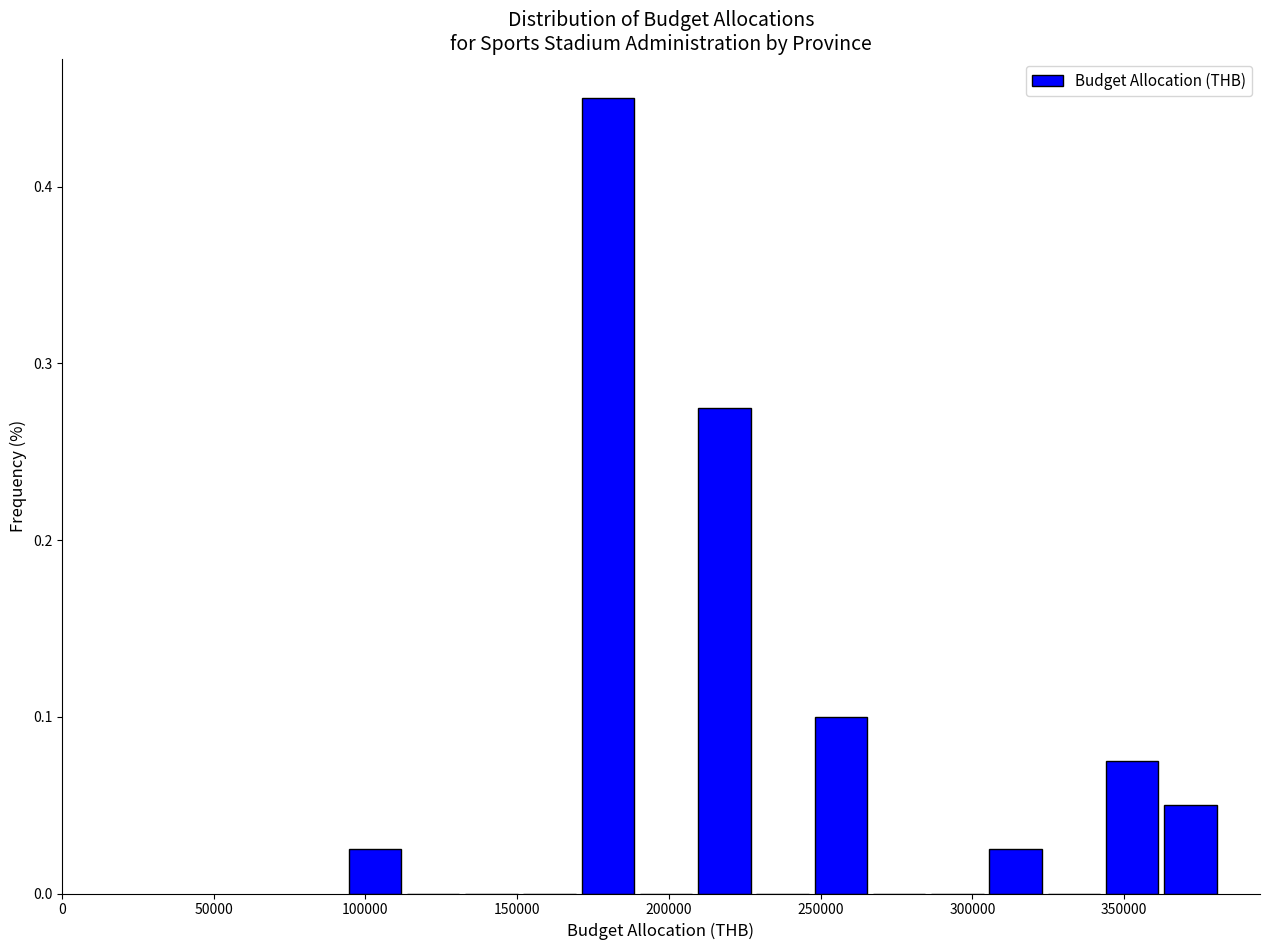

Around what value on the x-axis is the tallest bar? Give the approximate position of its centre, as read against the axis.

180000